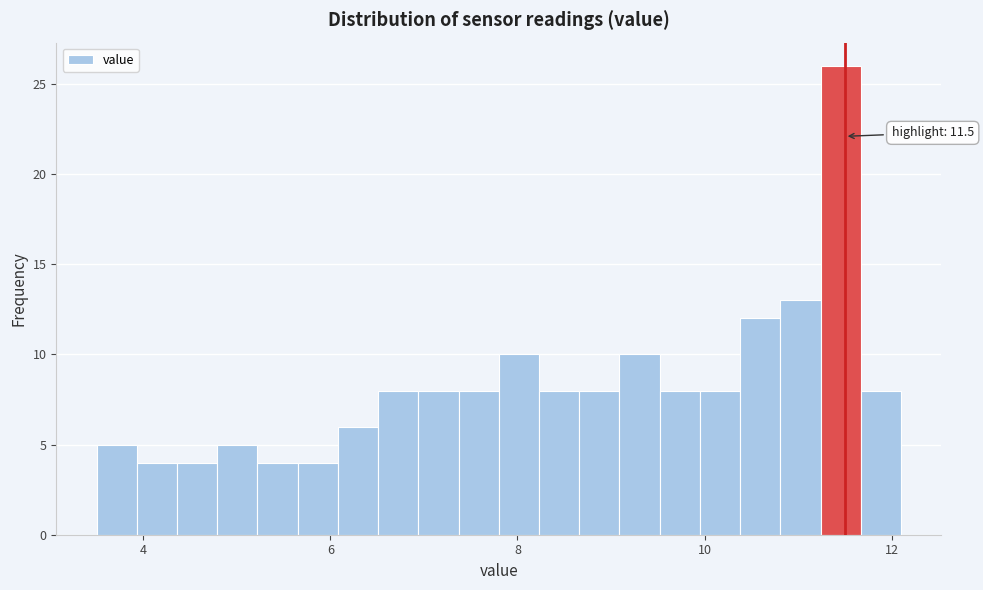

Read against the x-axis, roughly where is the centre of the tallest bar?

11.4